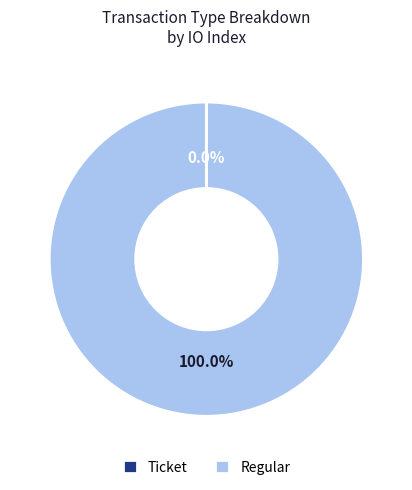

Which slice is the largest?

Regular